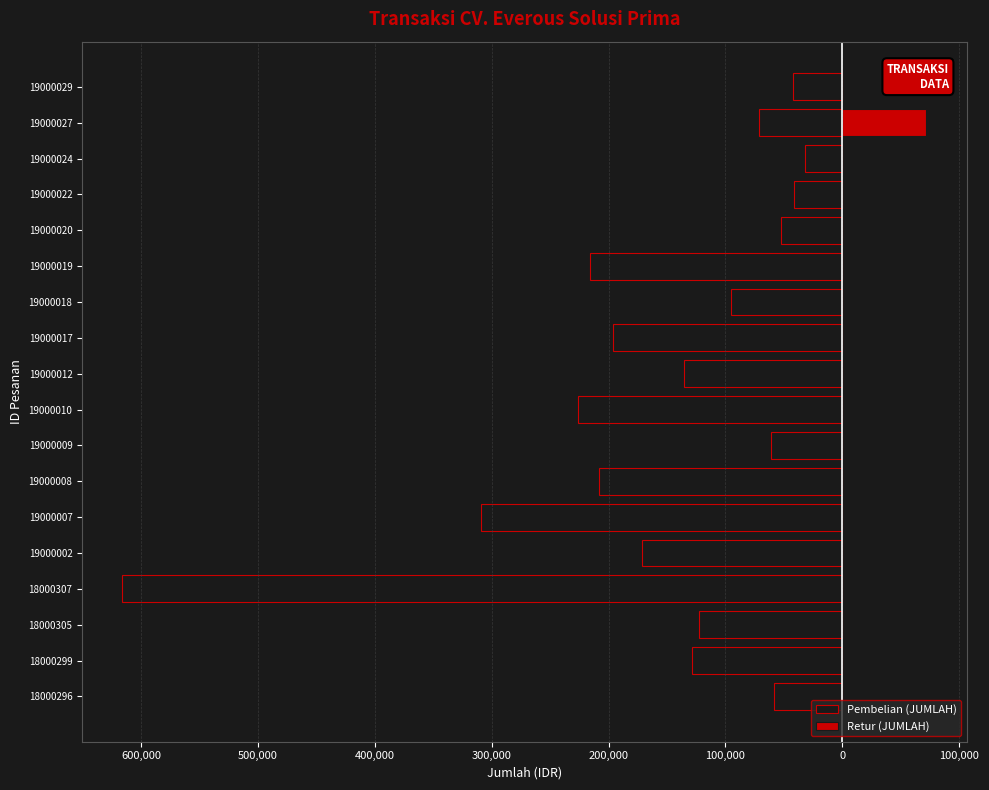

How many distinct data groups are displayed?

2